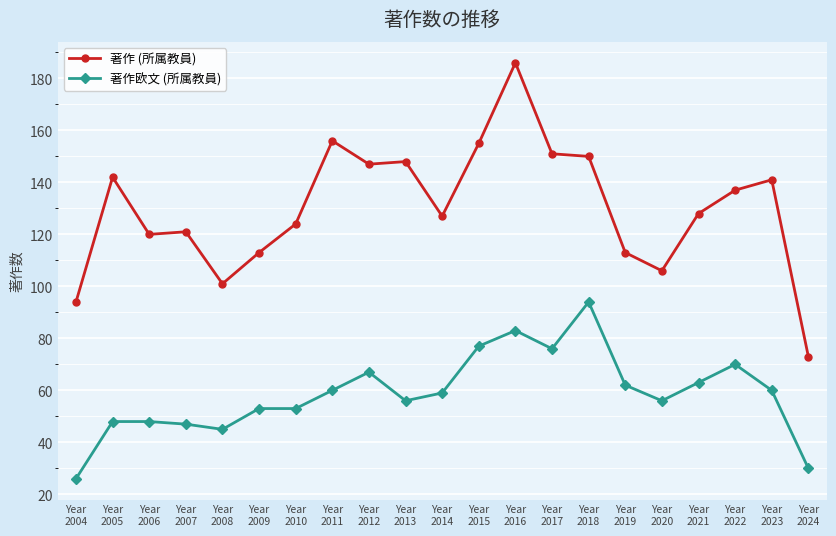

What is the sum of all 著作欧文 (所属教員) values?

1233